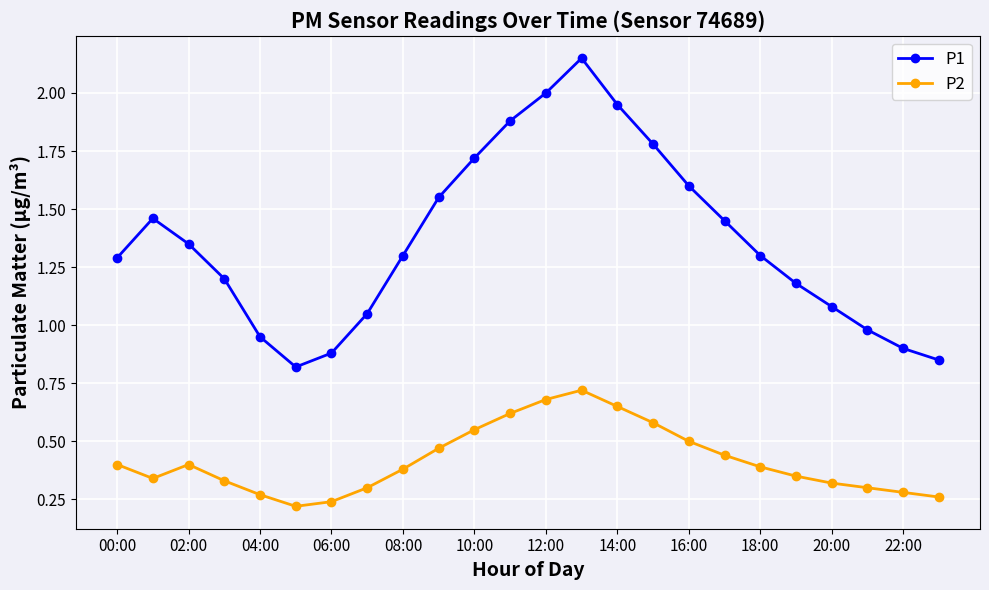

Rank the series by their maximum value, from highest to lowest.

P1, P2